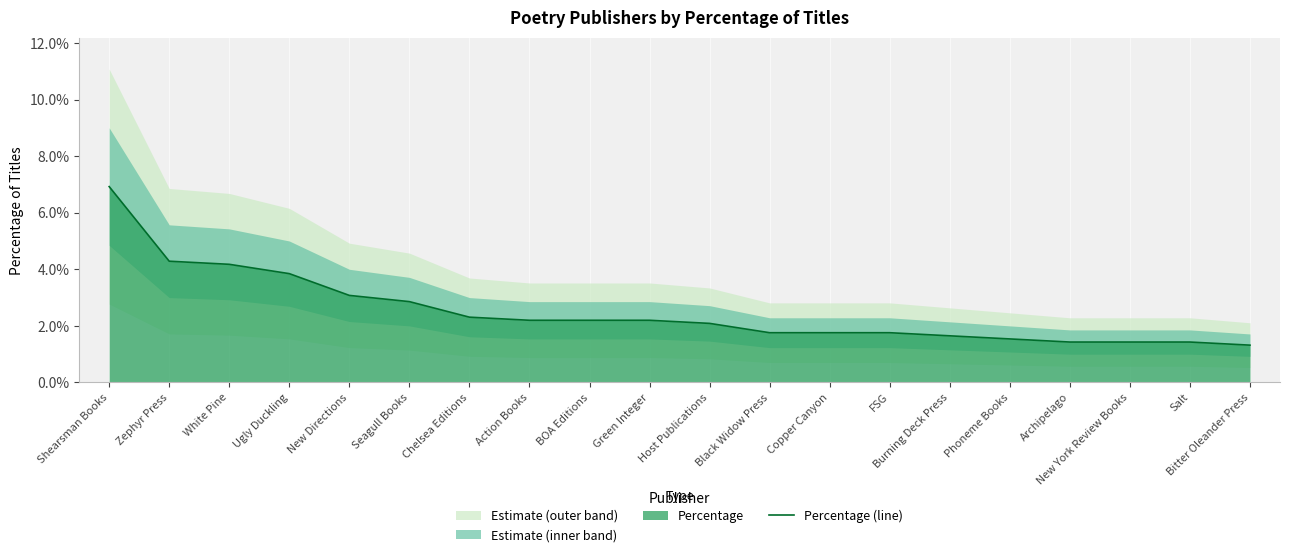

List the labels in order of value, largest first.

Shearsman Books, Zephyr Press, White Pine, Ugly Duckling, New Directions, Seagull Books, Chelsea Editions, Action Books, BOA Editions, Green Integer, Host Publications, Black Widow Press, Copper Canyon, FSG, Burning Deck Press, Phoneme Books, Archipelago, New York Review Books, Salt, Bitter Oleander Press